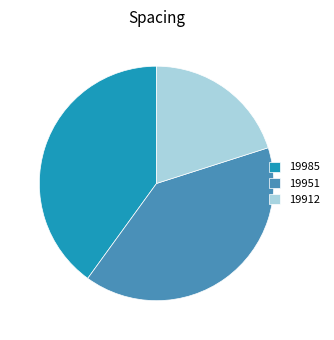

Do 19985 and 19951 together represent more than half of the pie?

Yes